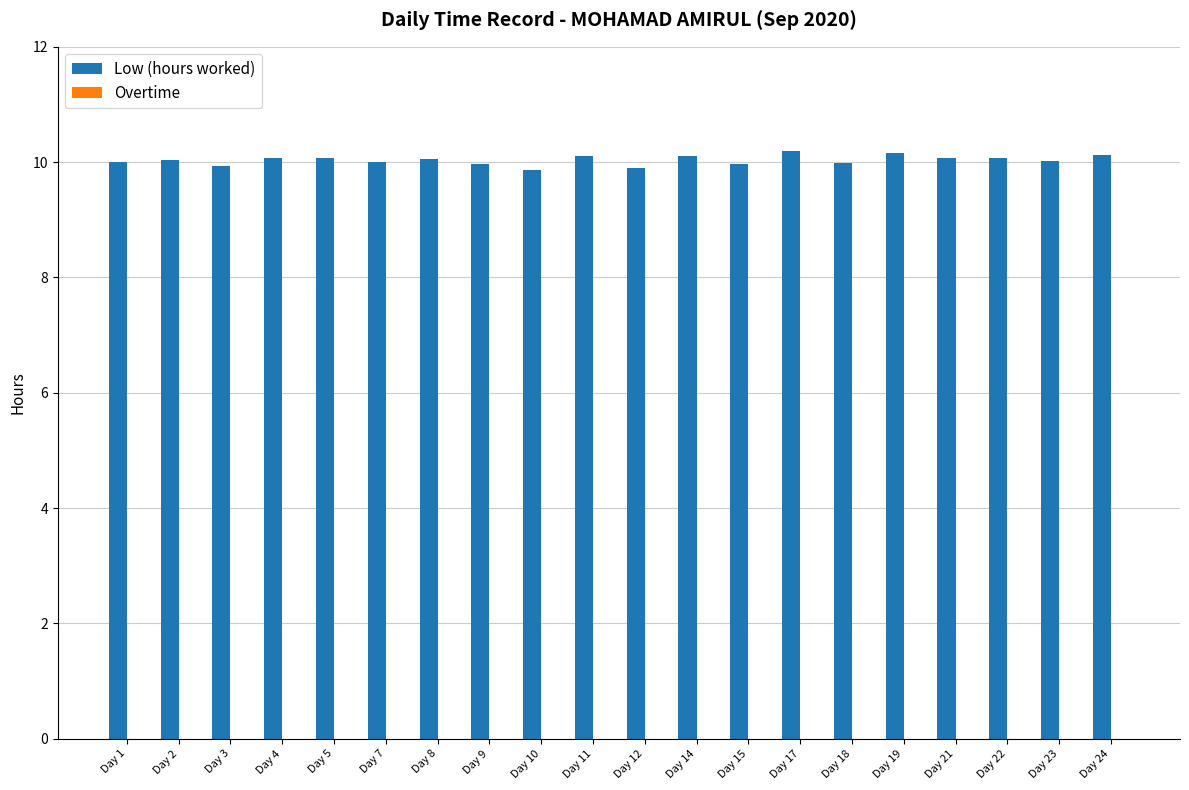

What is the sum of the values at Day 7 and Day 19?

20.2